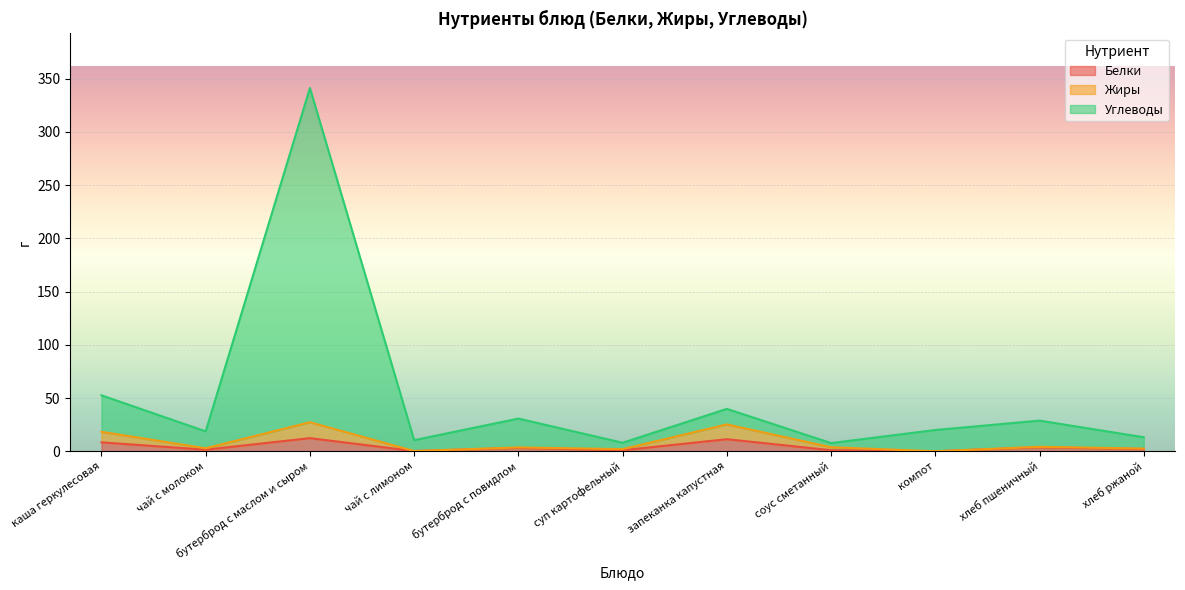

What is the label of the 11th point from the right?

каша геркулесовая